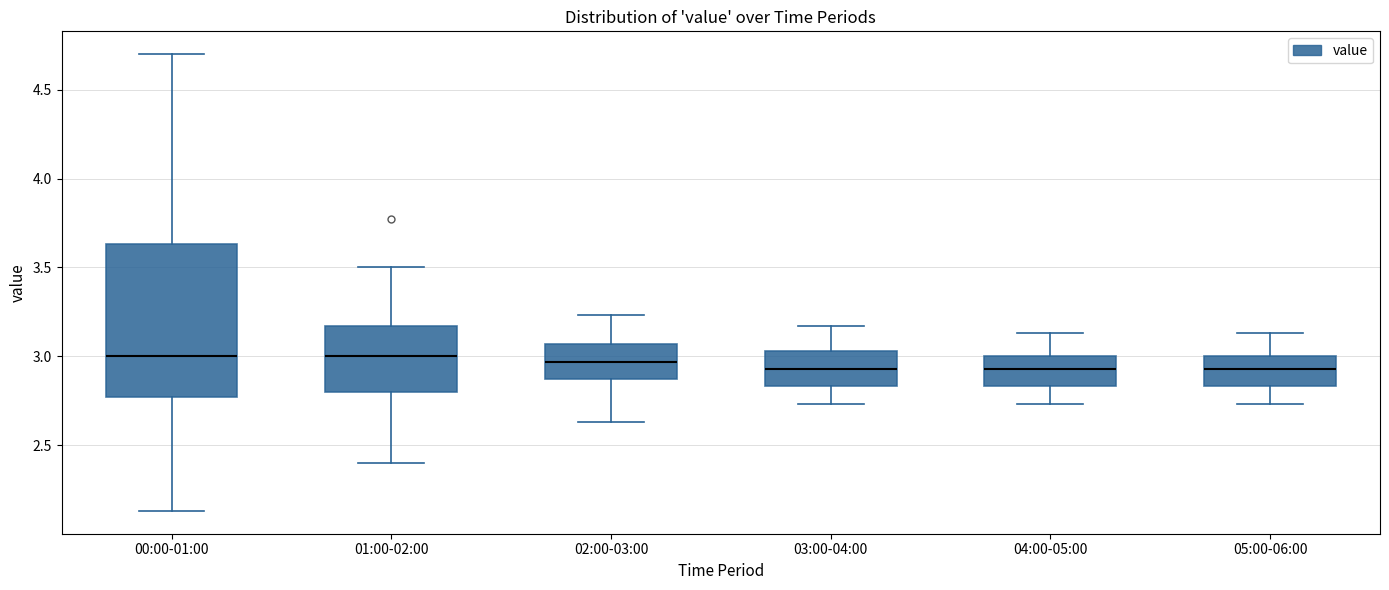

Comparing the boxes themselves (not the whiskers), which one is the tallest?

00:00-01:00